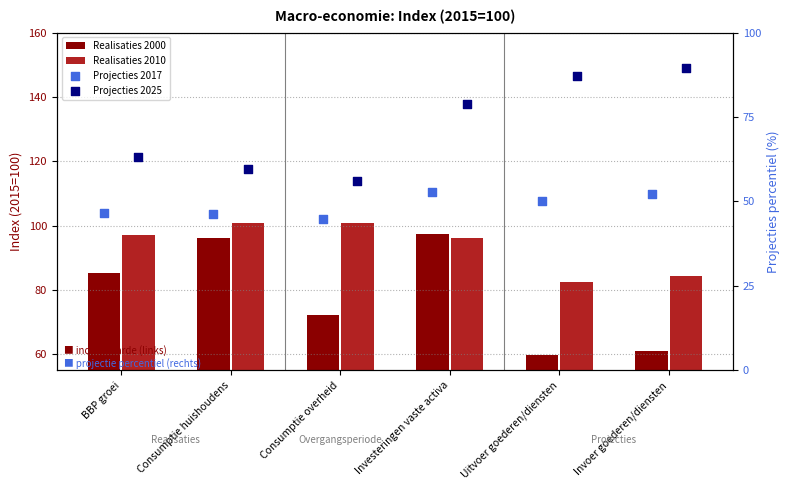

Which series contains the lowest Y value?

Projecties 2017